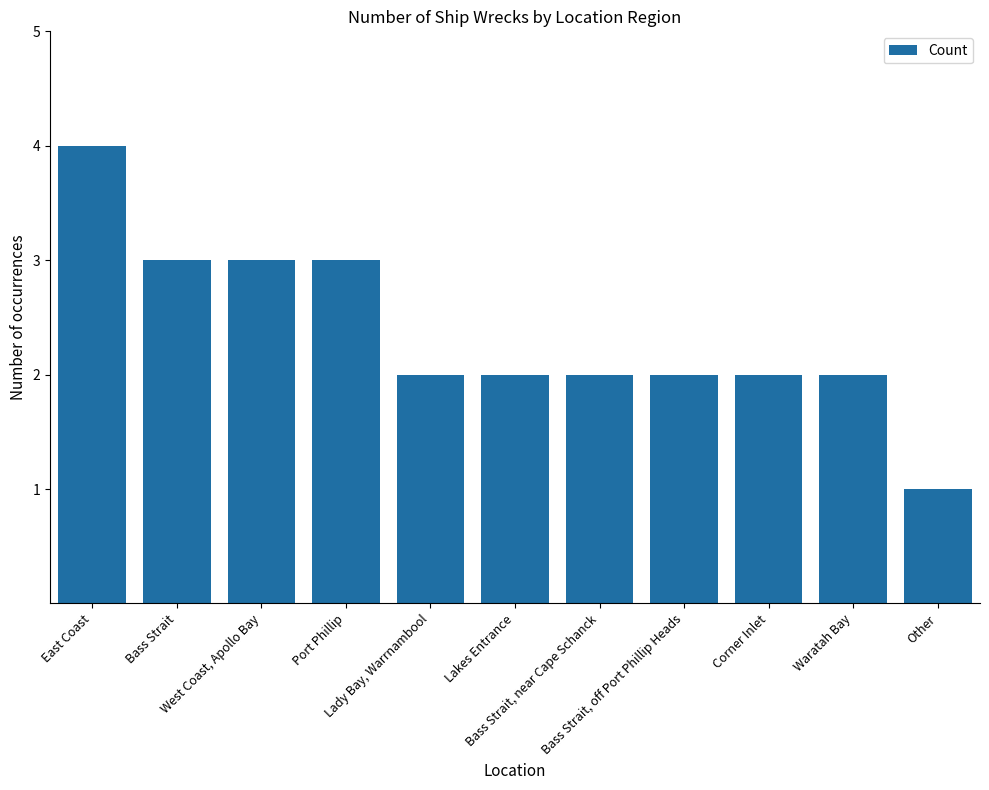

What is the change in value from East Coast to Bass Strait, near Cape Schanck?

-2